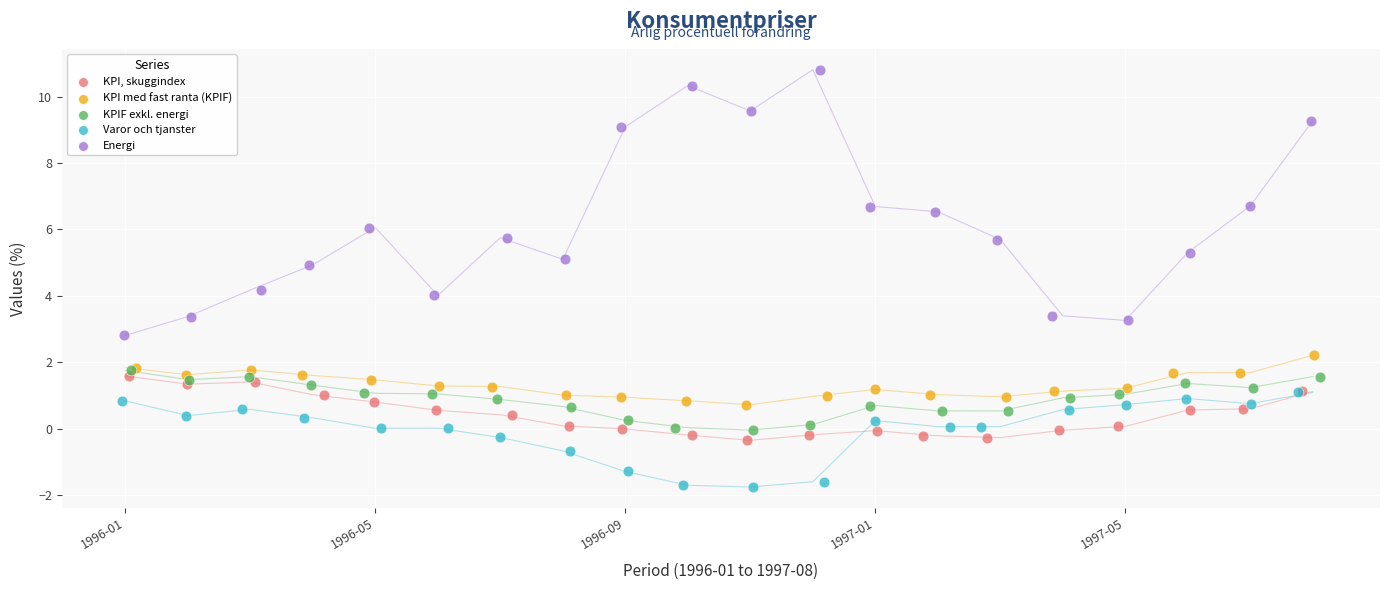

What are all the series names shown in the legend?

KPI, skuggindex, KPI med fast ranta (KPIF), KPIF exkl. energi, Varor och tjanster, Energi